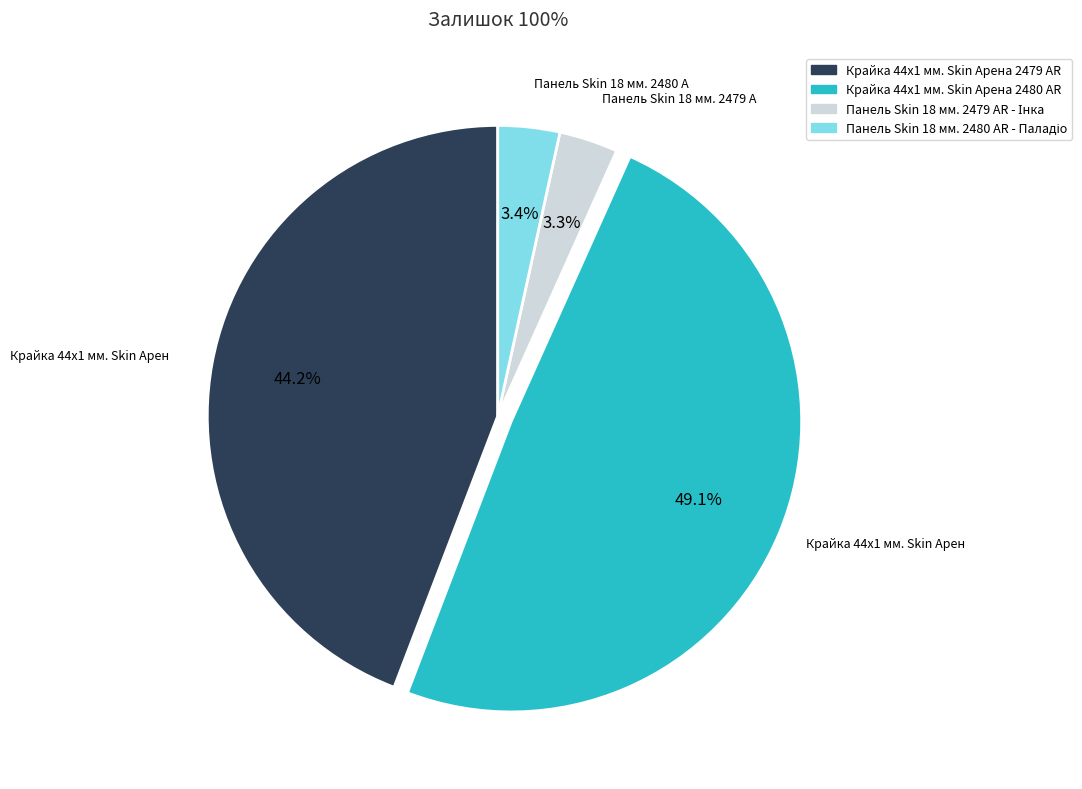

Count the number of slices in the pie.

4